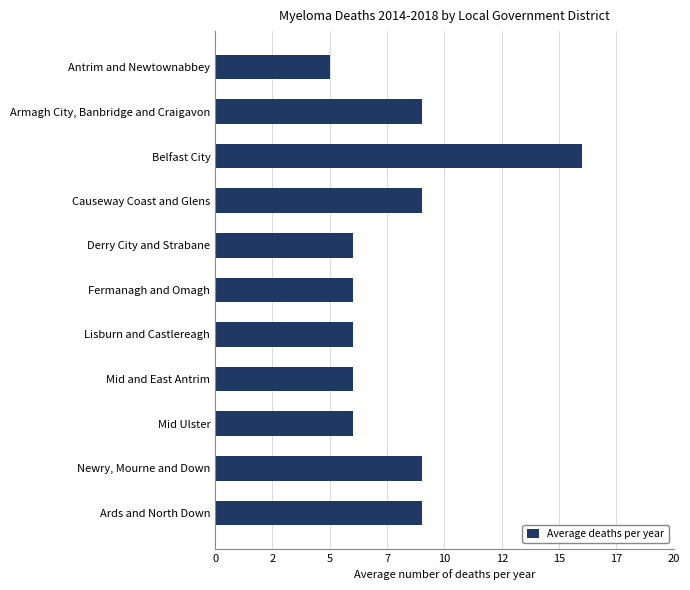

Are the bars horizontal?

Yes